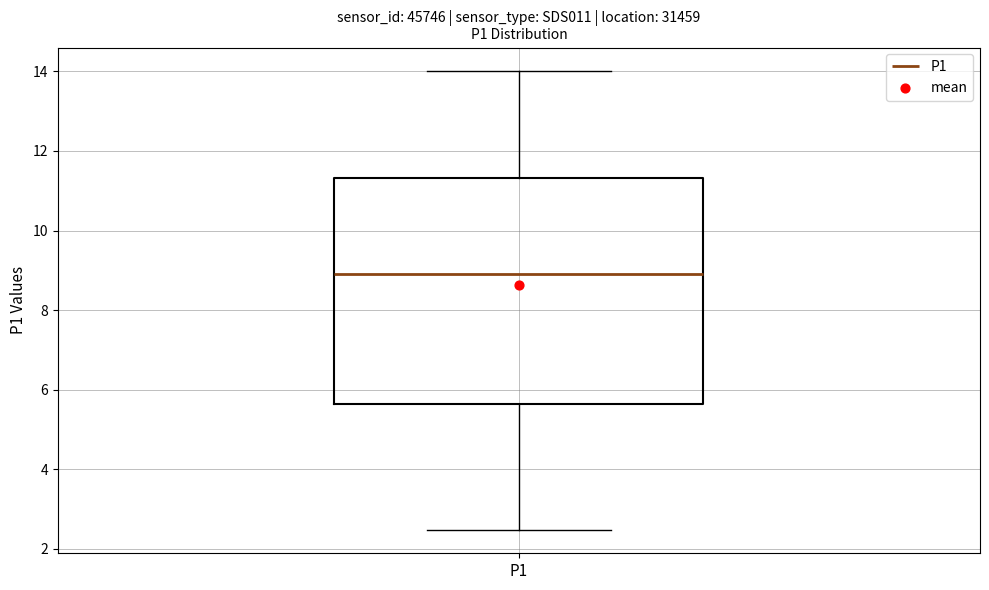

Where does the median line of the box for P1 sit on the y-axis? The values are not printed on the chart, so give them approximately, as read against the axis.

9.0